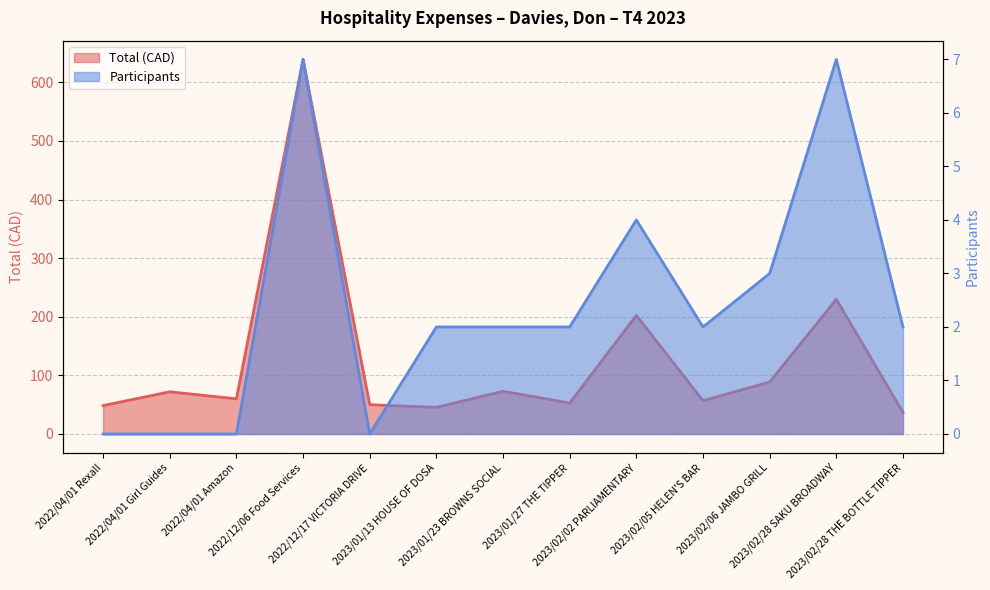

What is the total value across all series at 2023/02/28 SAKU BROADWAY?

236.8